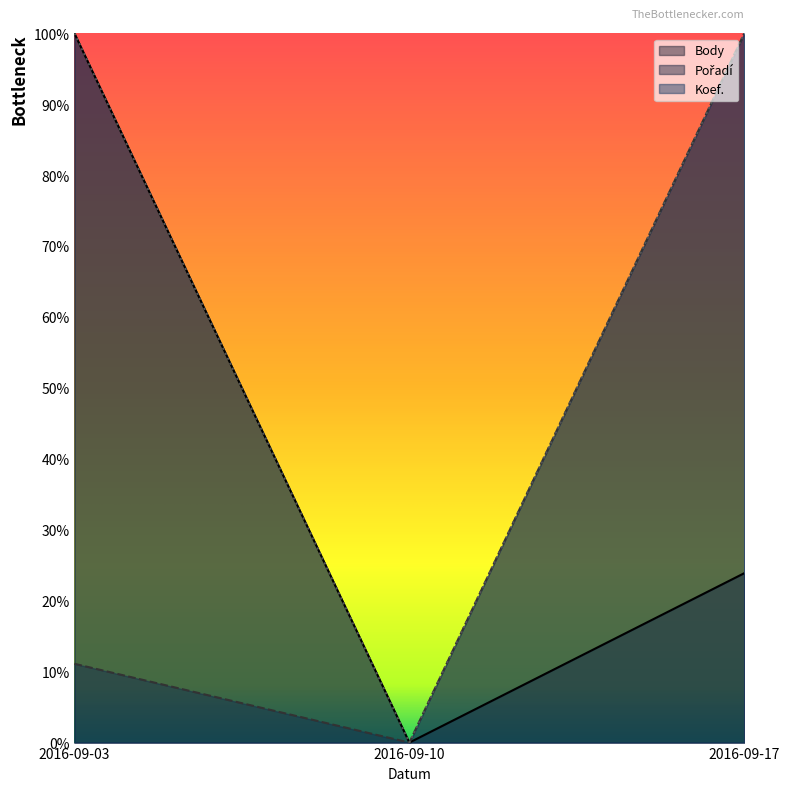

Does the chart have visible grid lines?

No